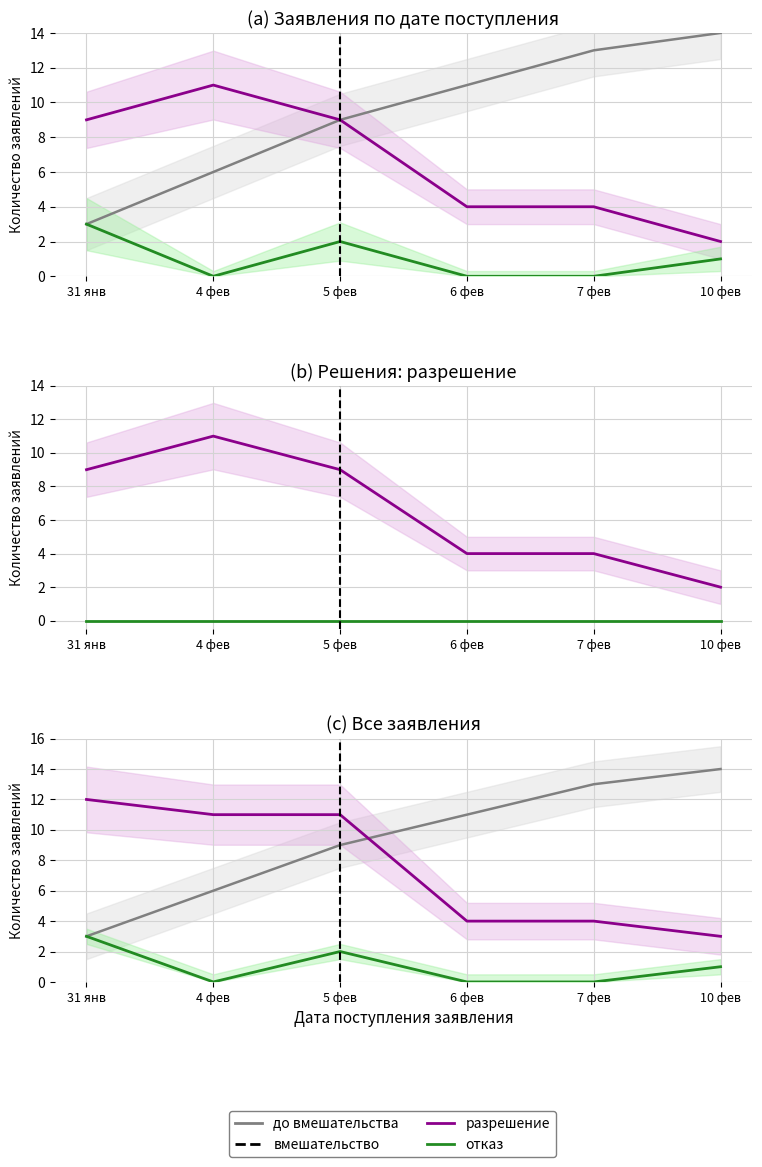

Which series has the largest range (max minus min)?

разрешение